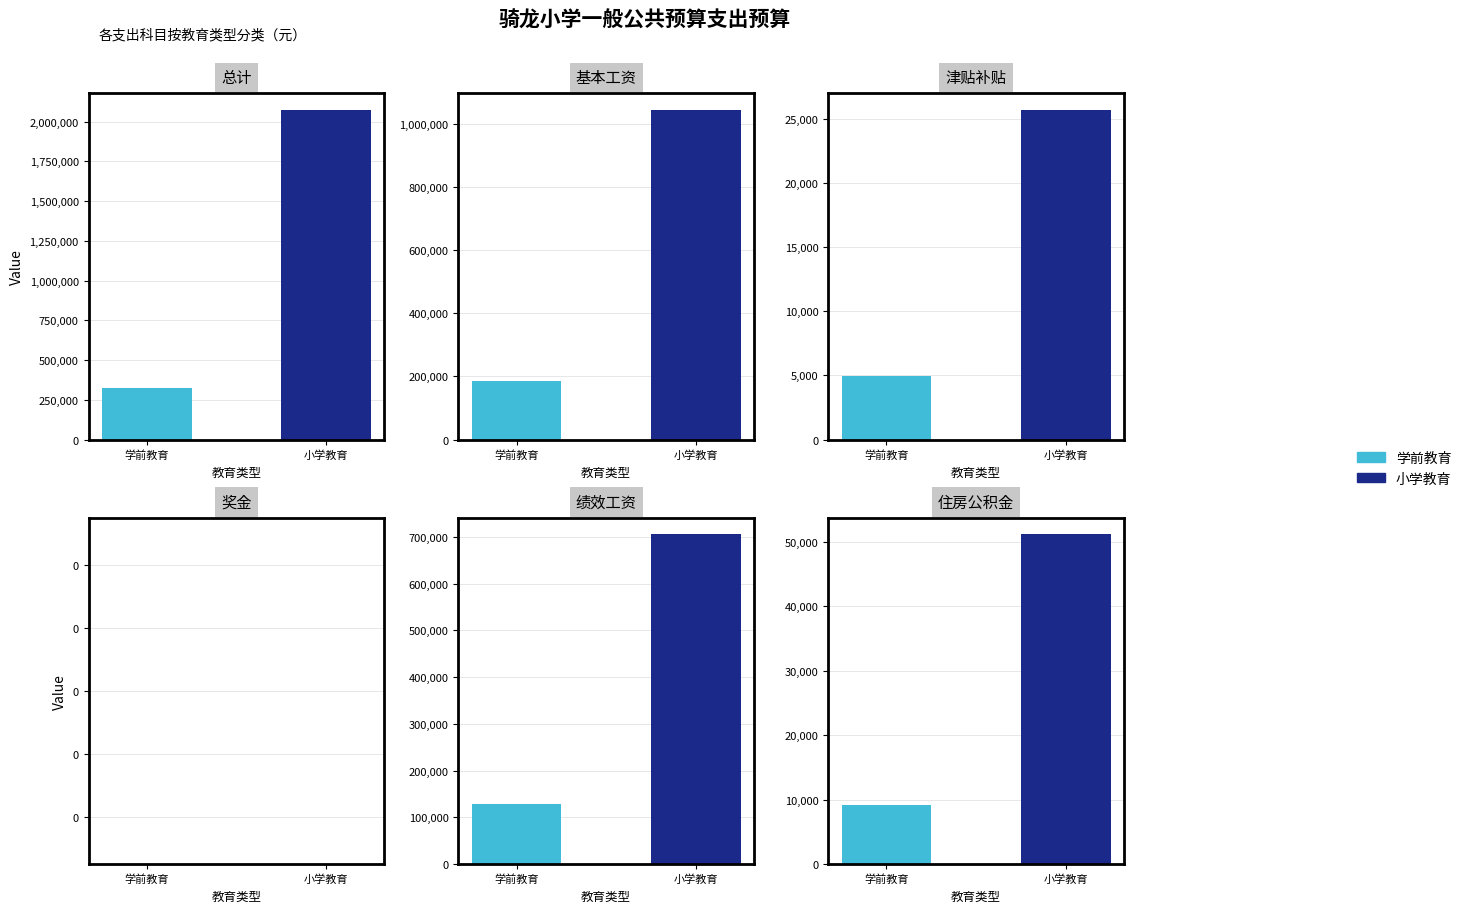

What are all the series names shown in the legend?

学前教育, 小学教育